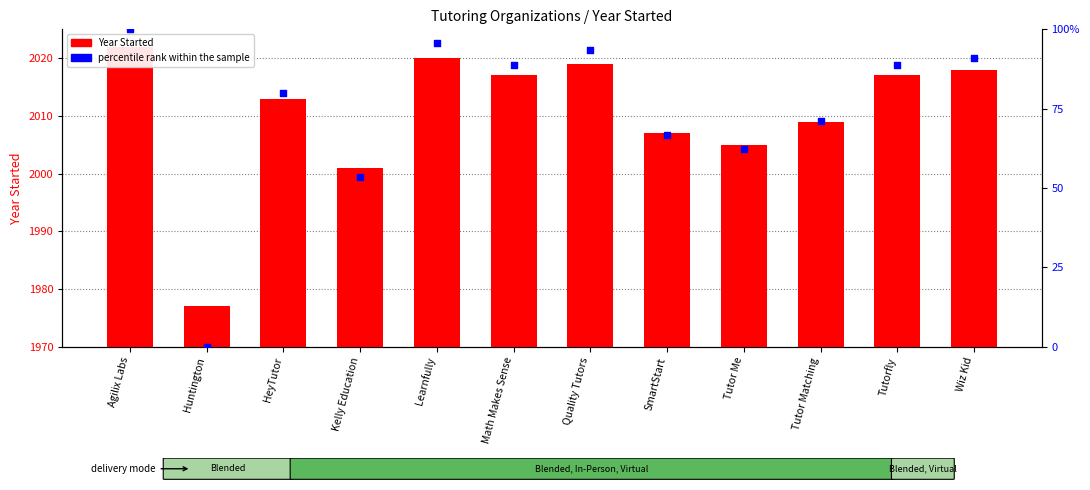

Which series has the largest total across all categories?

Year Started